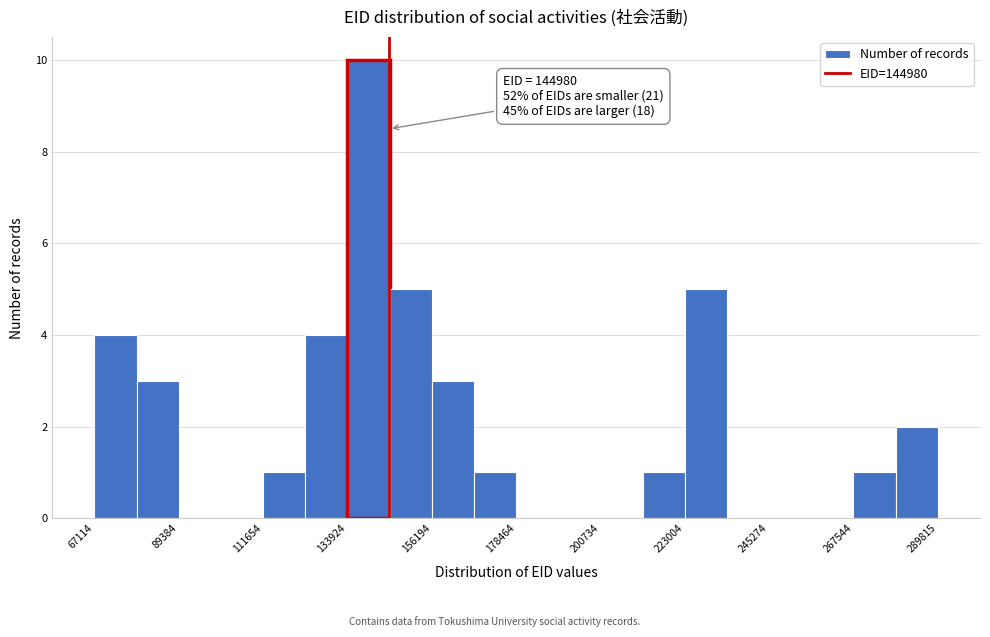

Around what value on the x-axis is the tallest bar? Give the approximate position of its centre, as read against the axis.

140000